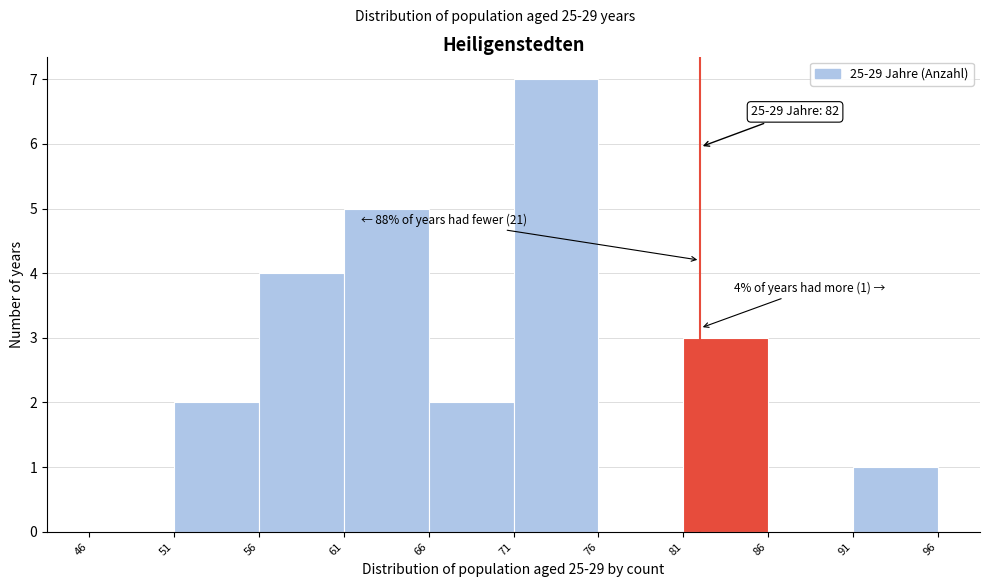

Over which range of the x-axis is the bar tallest?

71 to 76